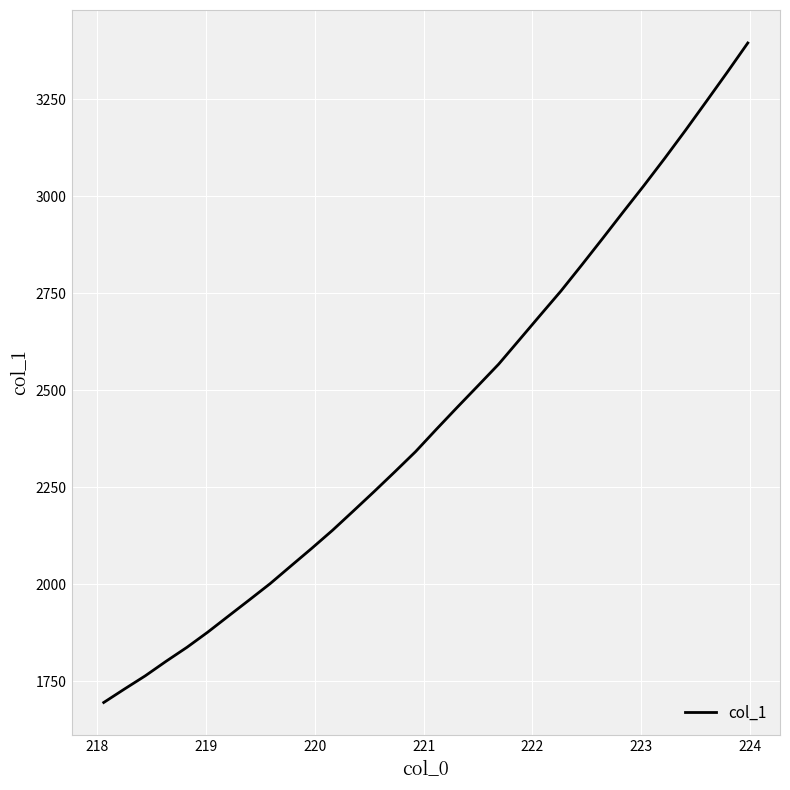

What is the maximum value shown in the chart?

3394.5